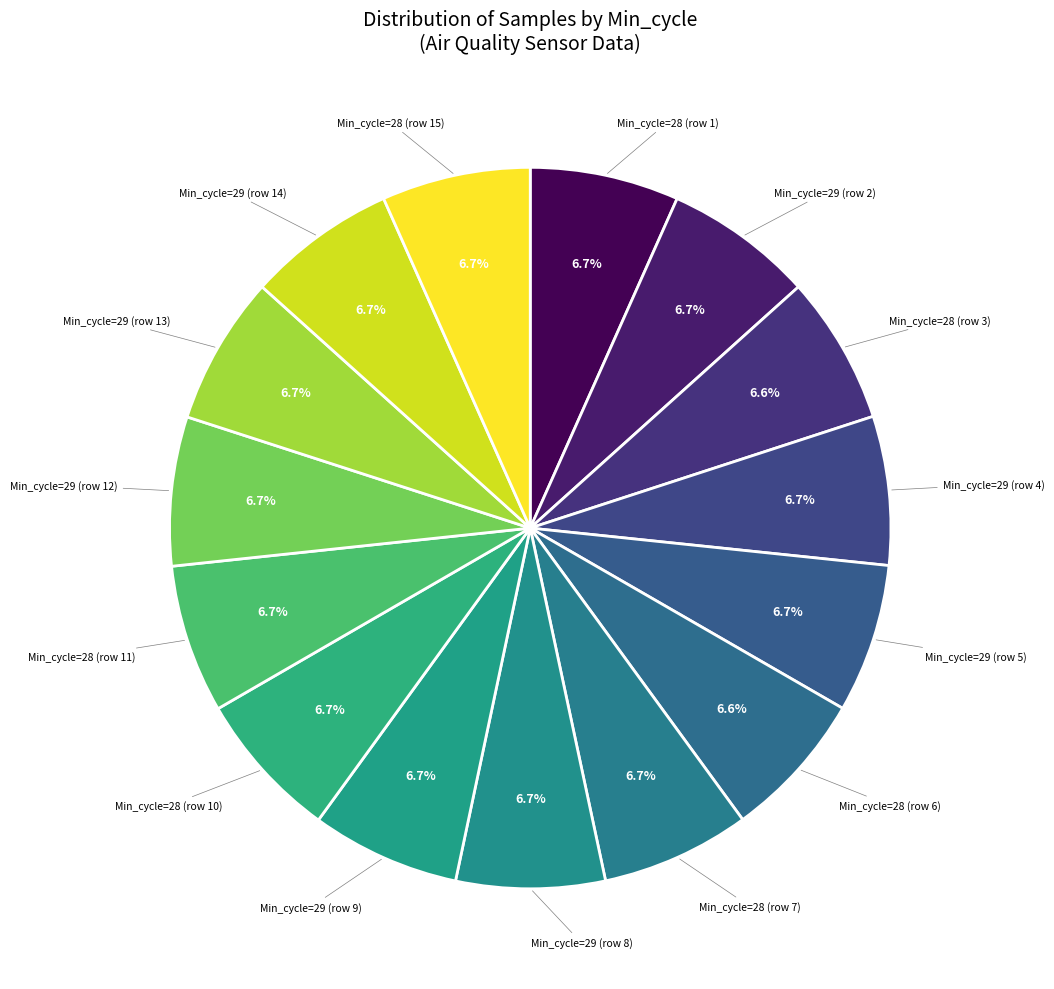

To the nearest percent, what is the average slice percentage?

7%